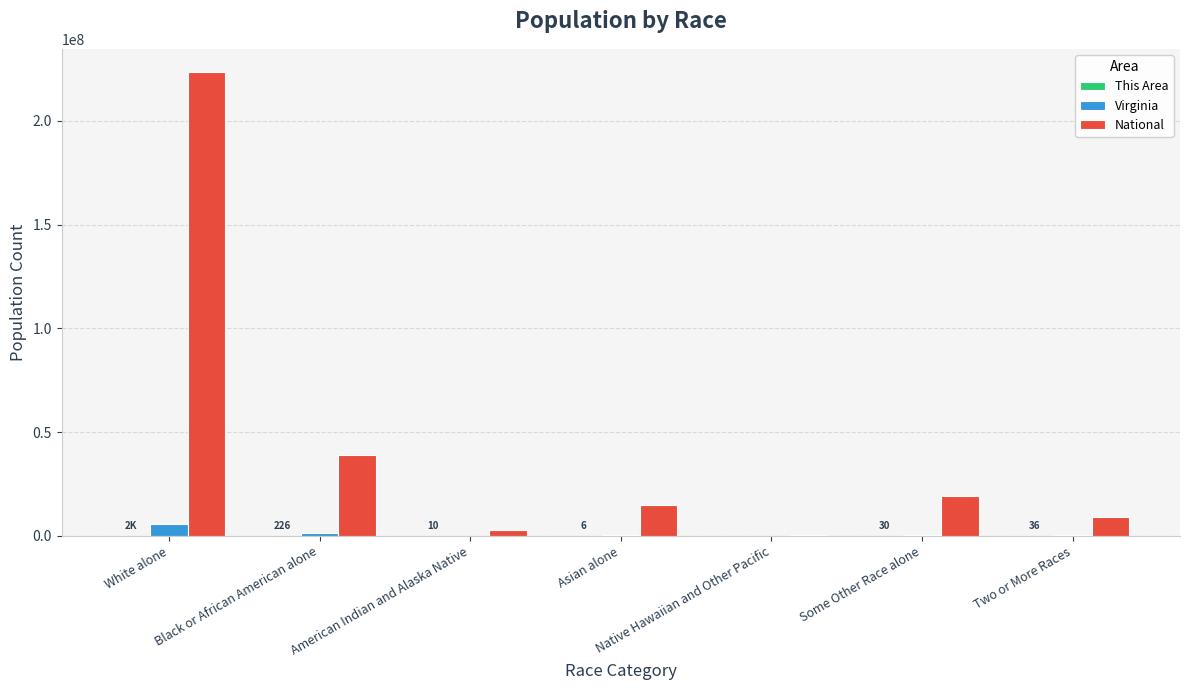

The Virginia series shows 5486852 at White alone. True or false?

True